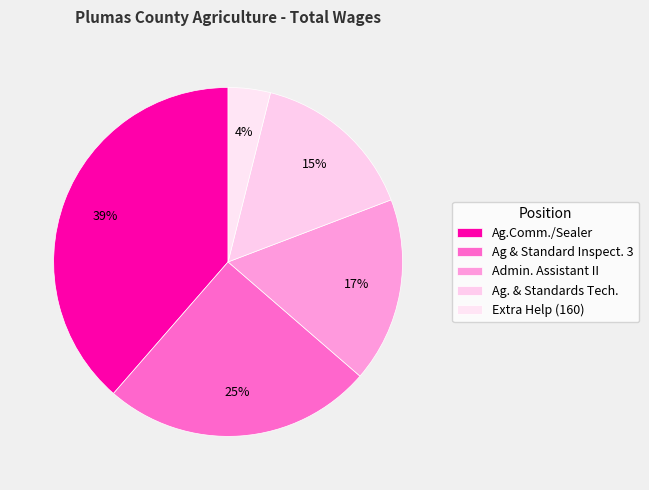

Which slice is the largest?

Ag.Comm./Sealer Of Weights & Measures